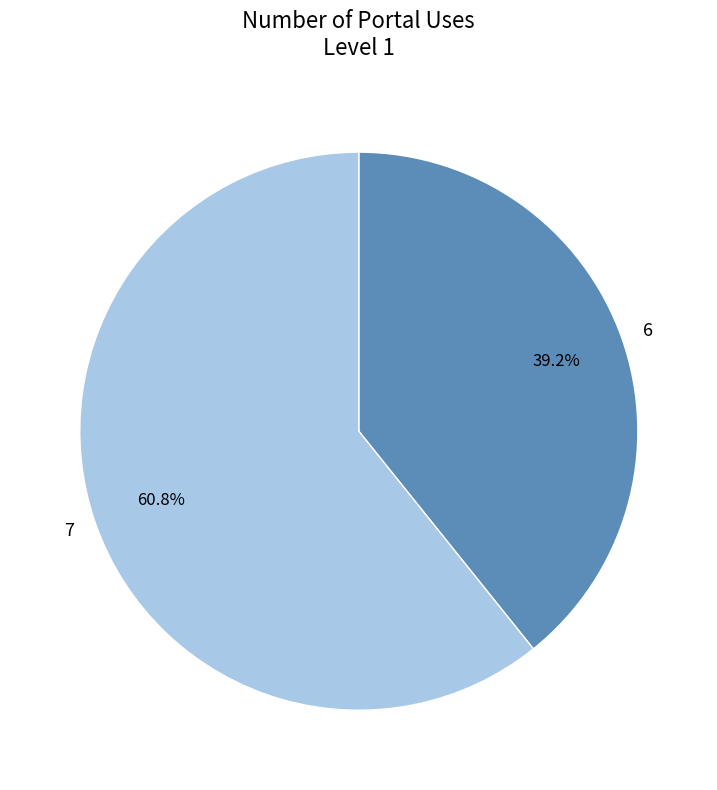

The 7 slice represents 61% of the pie. True or false?

True